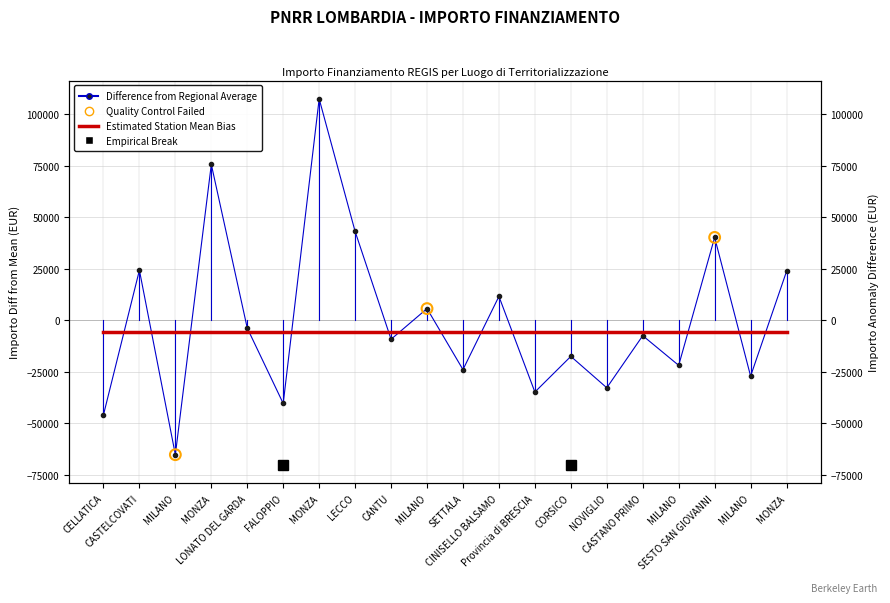

Which has a higher value, NOVIGLIO or FALOPPIO?

NOVIGLIO